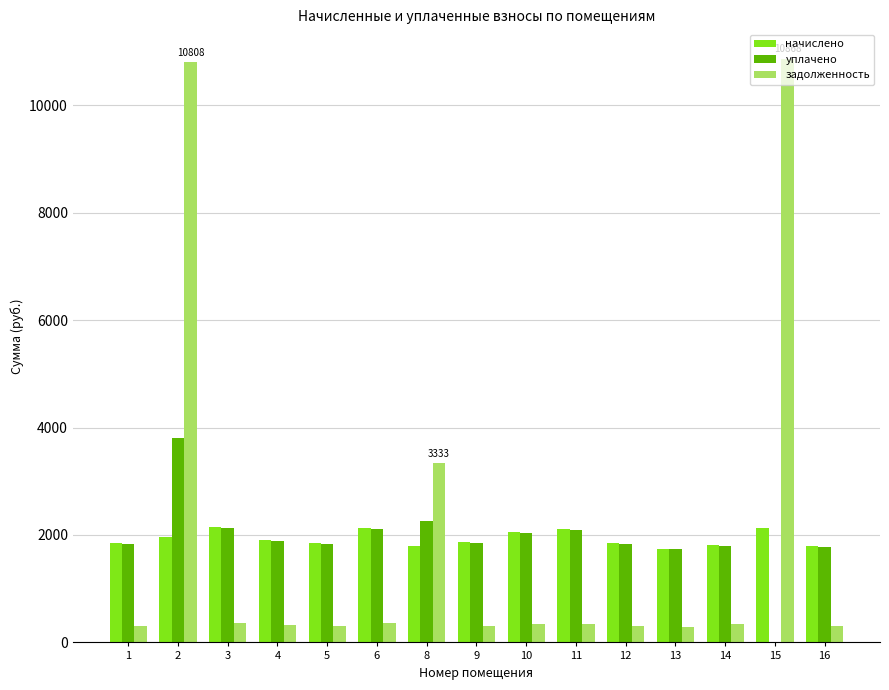

How many values in уплачено are above zero?

14